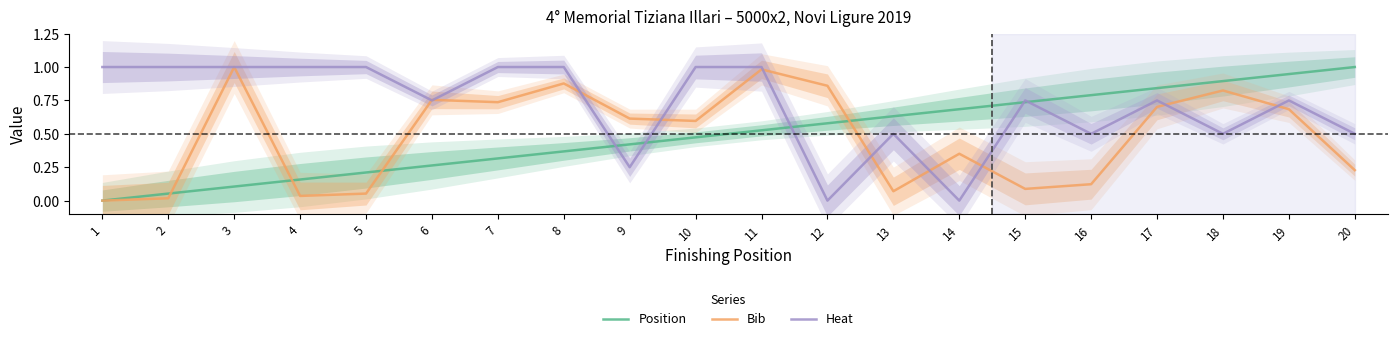

Which series has the largest total across all categories?

Heat